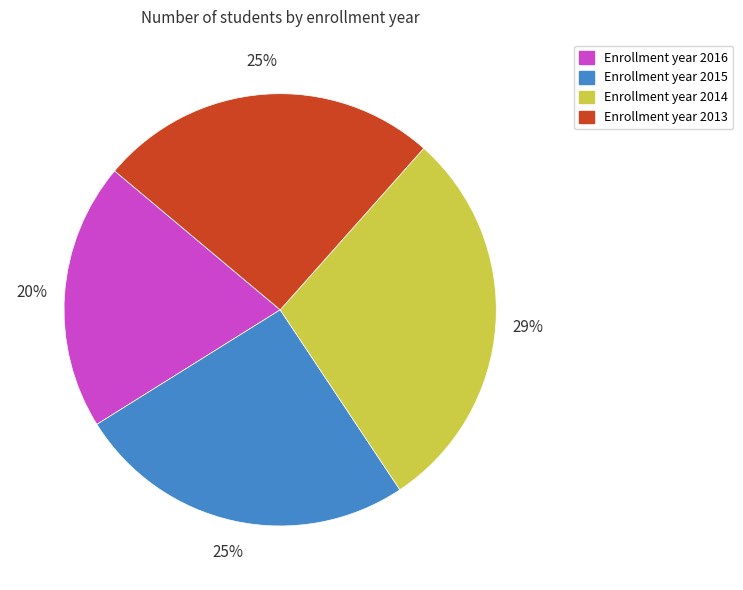

How many segments does this pie chart have?

4